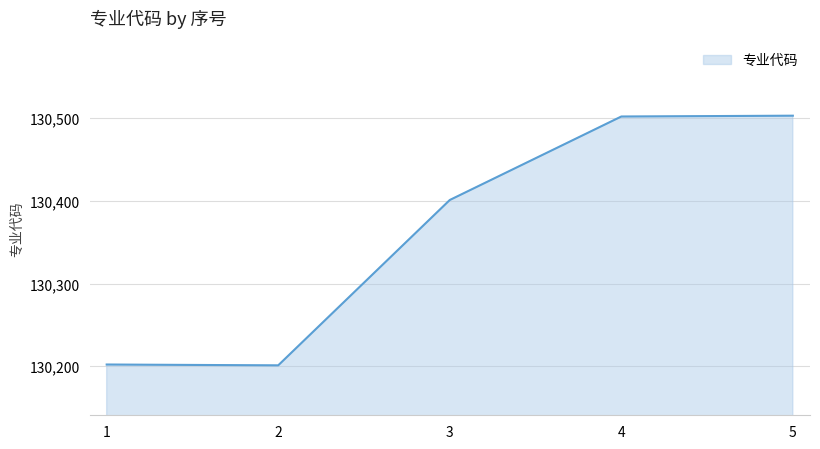

Between 4 and 2, which is larger?

4